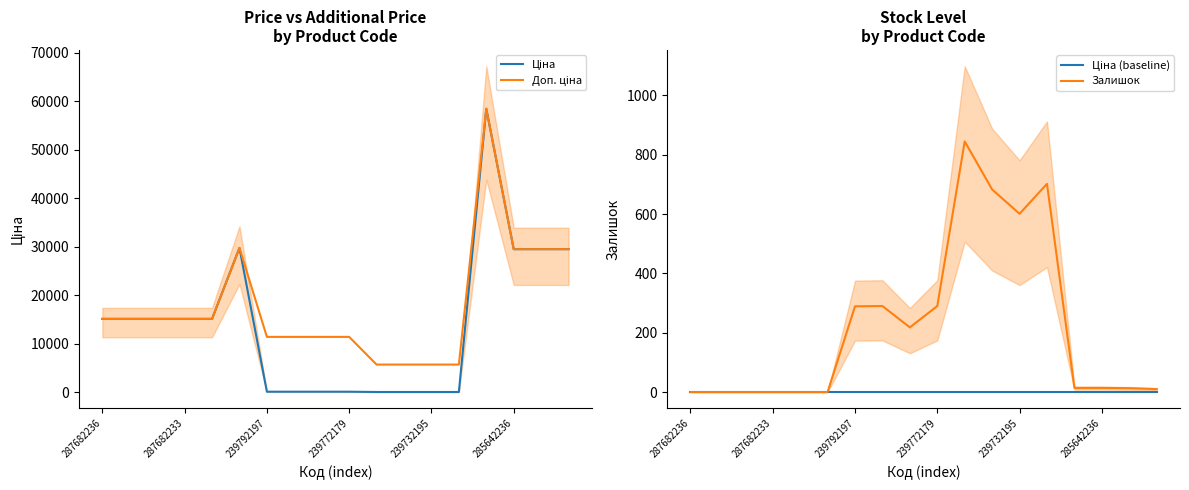

True or false: Ціна and Залишок cross at least once.

True